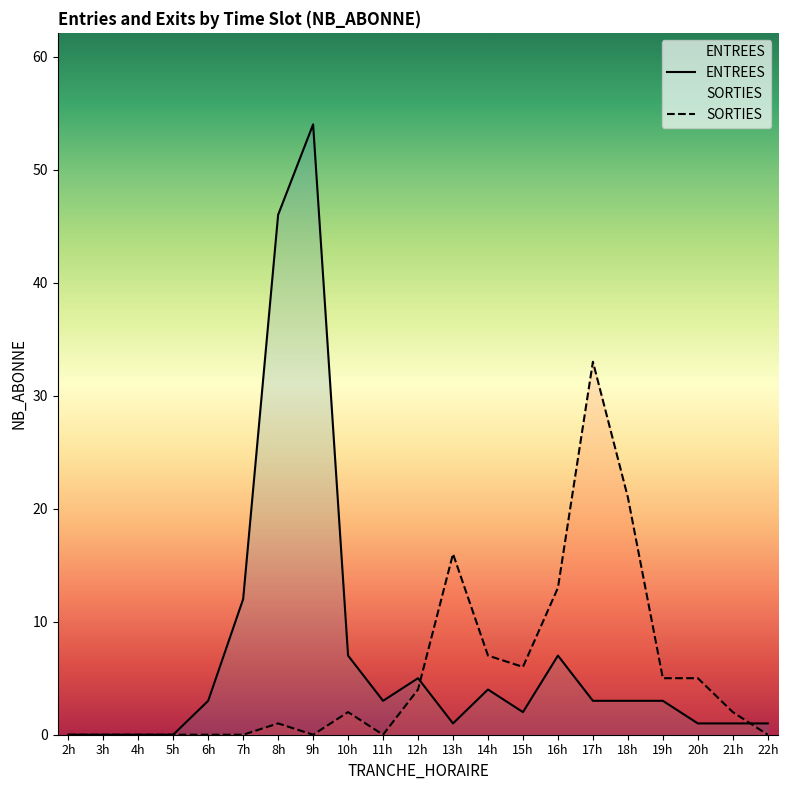

Does the chart display data point markers on the line(s)?

No